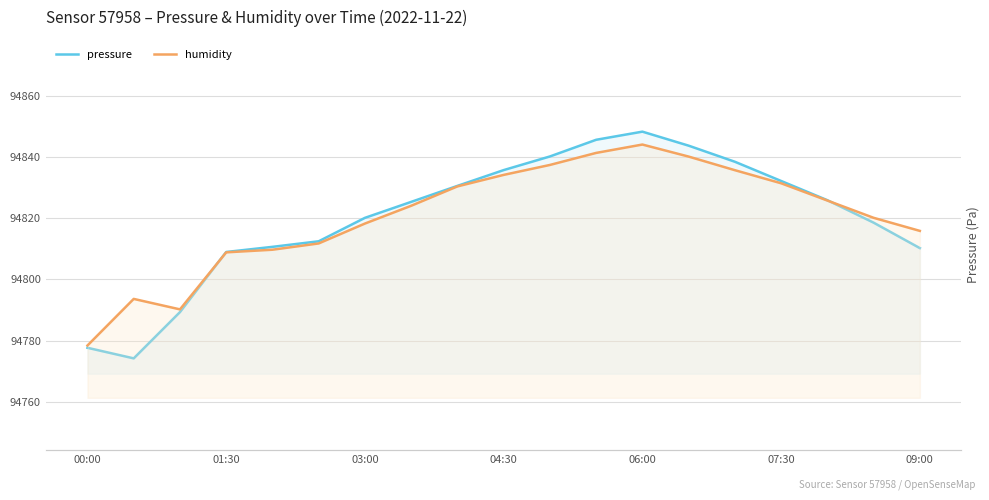

The value of pressure at 07:30 is 19288.8. True or false?

False